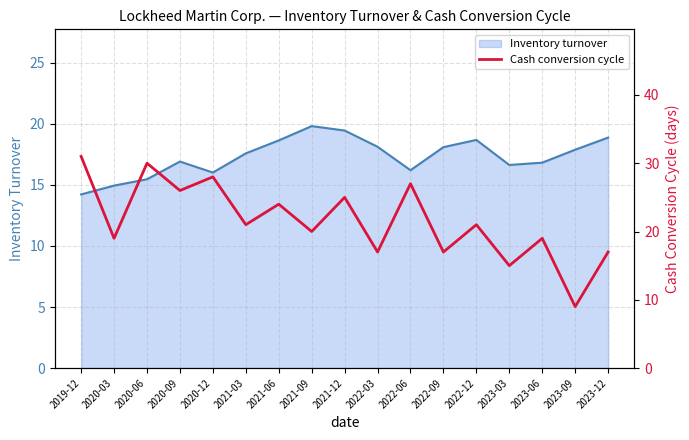

At which category does the data reach its first local peak?

2020-06